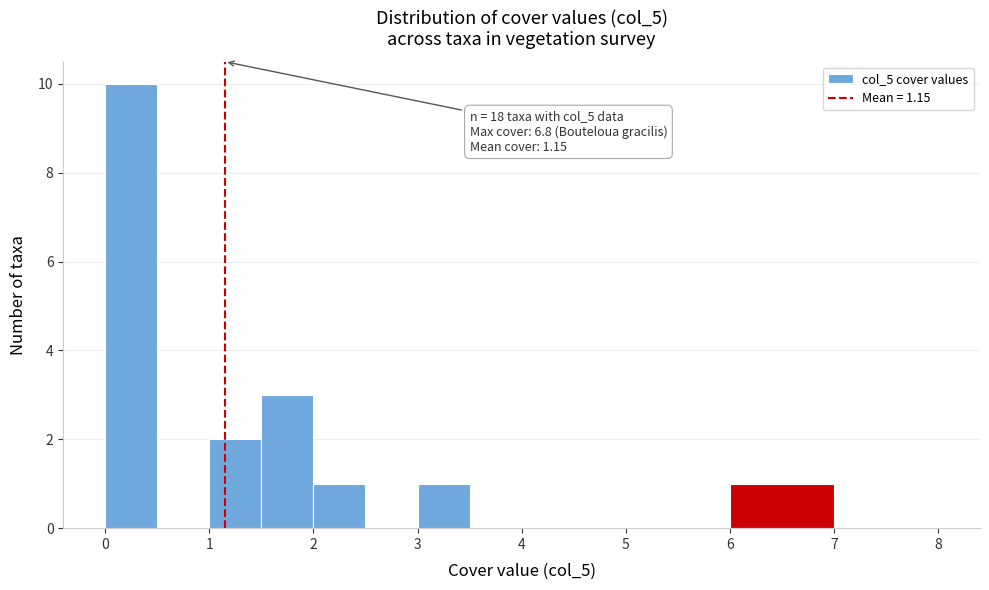

Which range on the x-axis has the tallest bar?

0.0 to 0.5